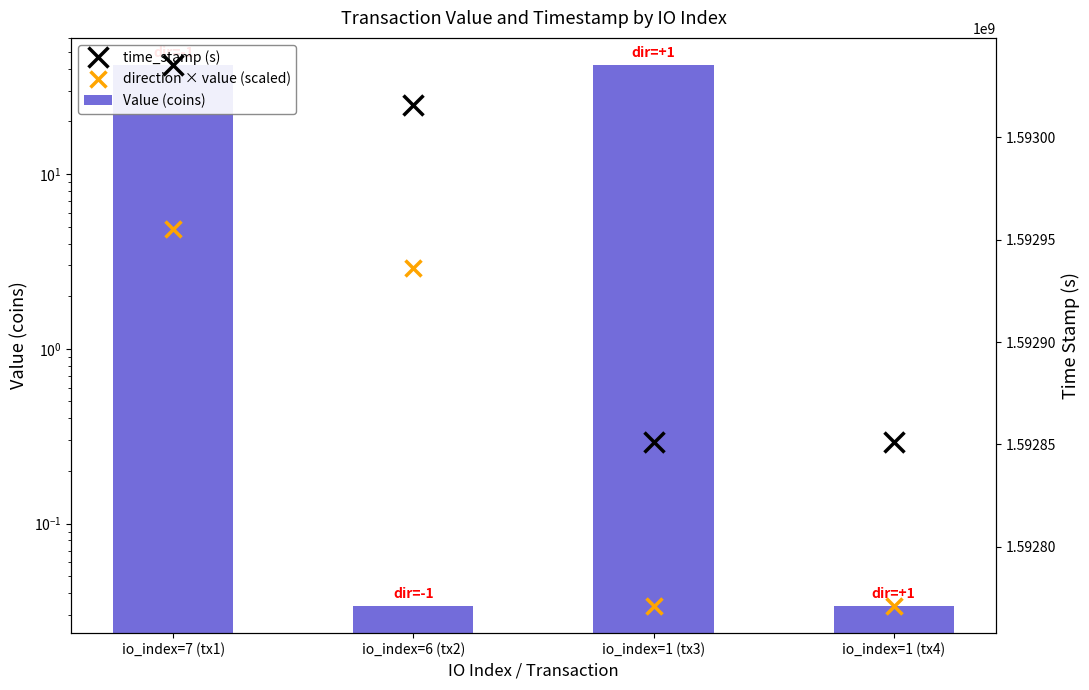

What is the difference between the second highest and second lowest values in the direction × value (scaled) series?

164877.0